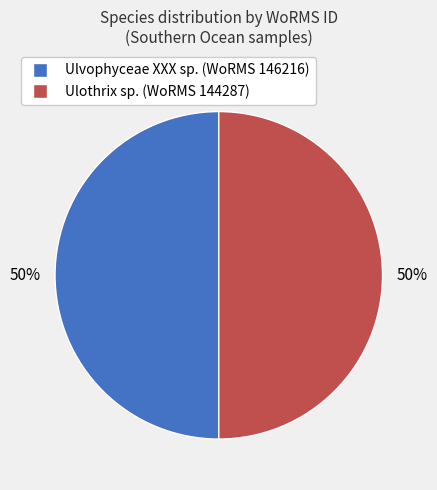

To the nearest percent, what is the average slice percentage?

50%